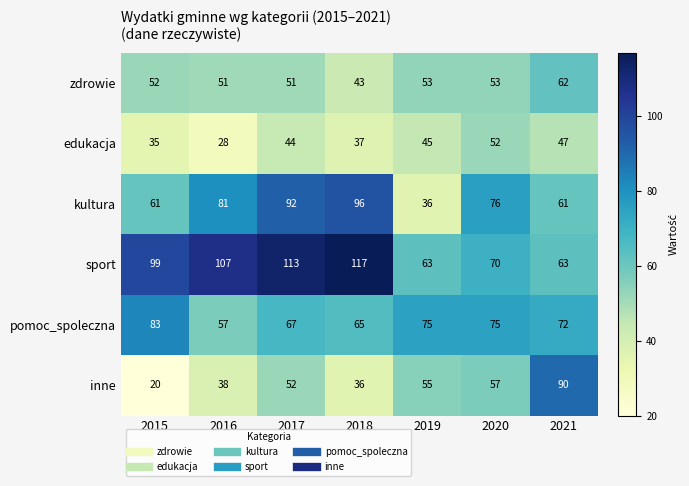

Which series changed the most between 2015 and 2018?

kultura